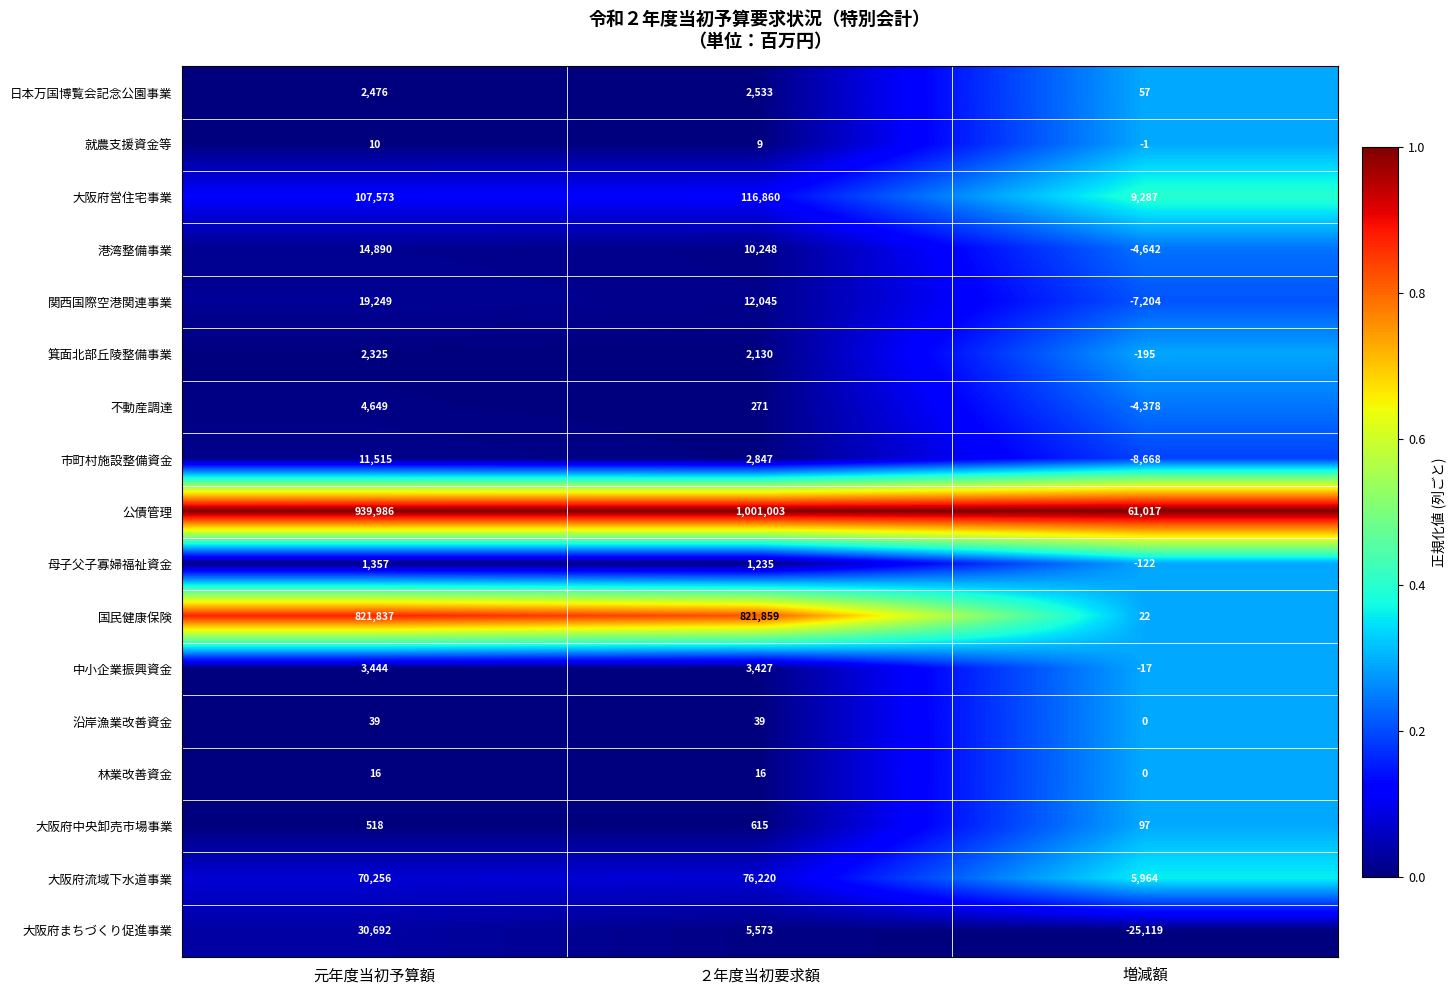

Count the number of data series in this chart.

17